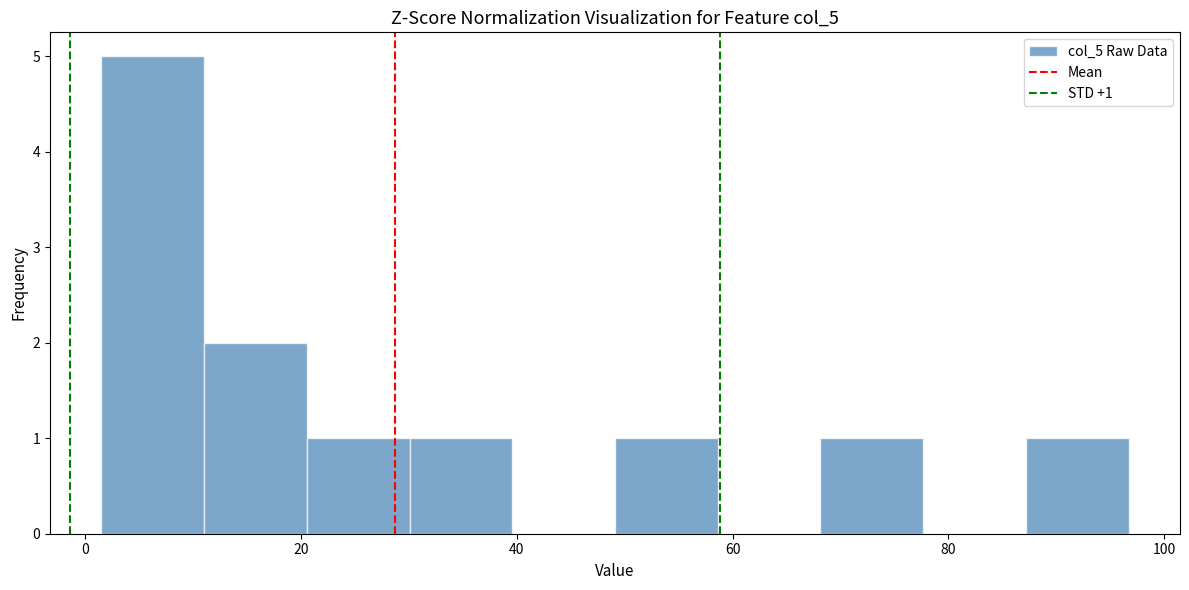

Over which range of the x-axis is the bar tallest?

2 to 12